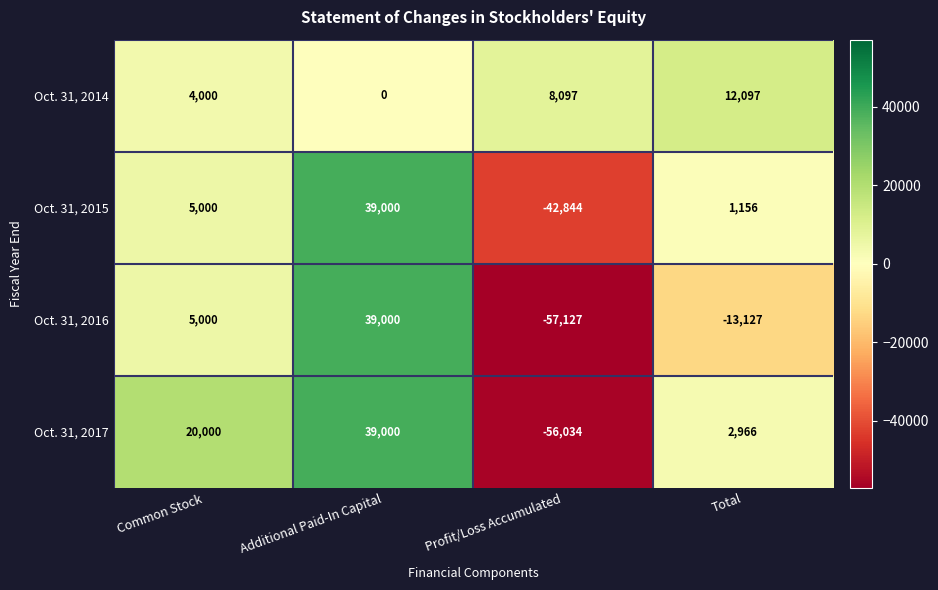

What is the sum of all Oct. 31, 2015 values?

2312